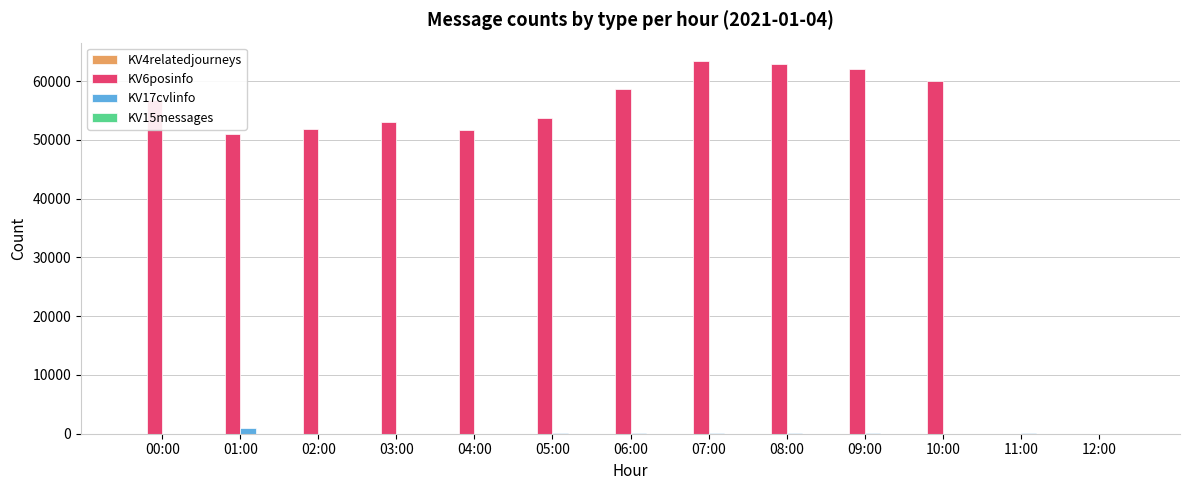

Which series has the largest total across all categories?

KV6posinfo